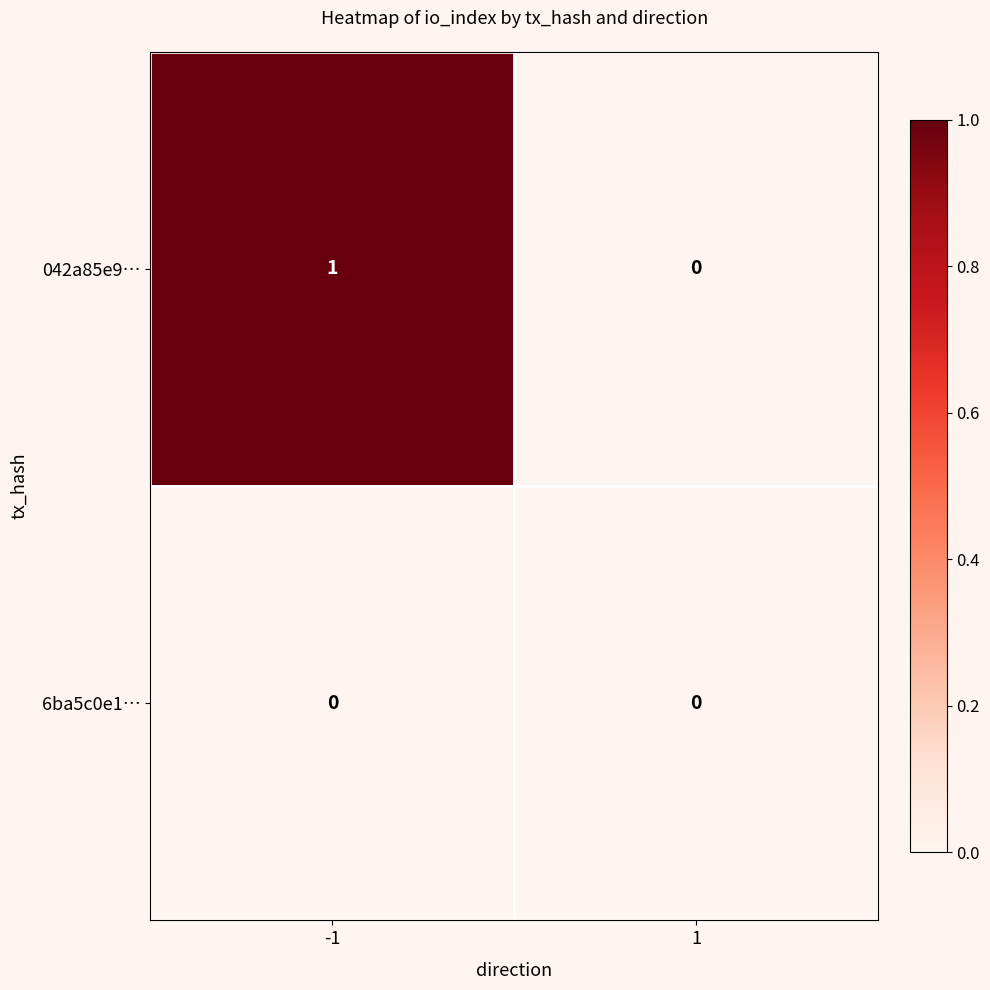

Which series changed the most between -1 and 1?

042a85e9…